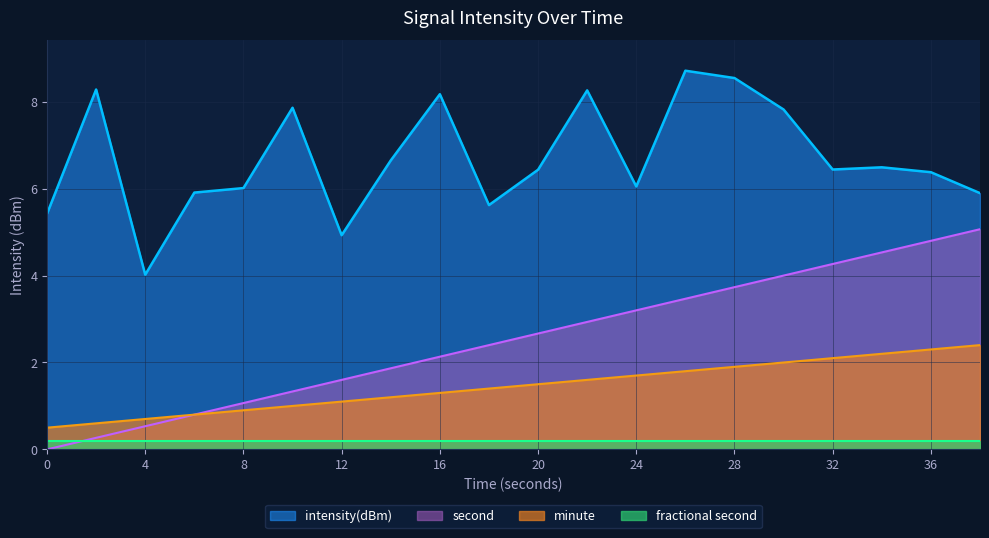

Which series has the largest range (max minus min)?

second